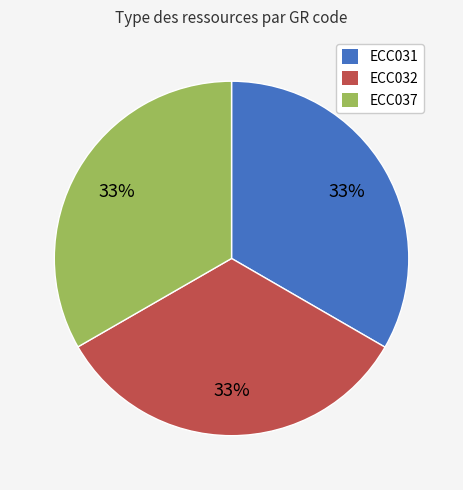

Do ECC037 and ECC032 together represent more than half of the pie?

Yes